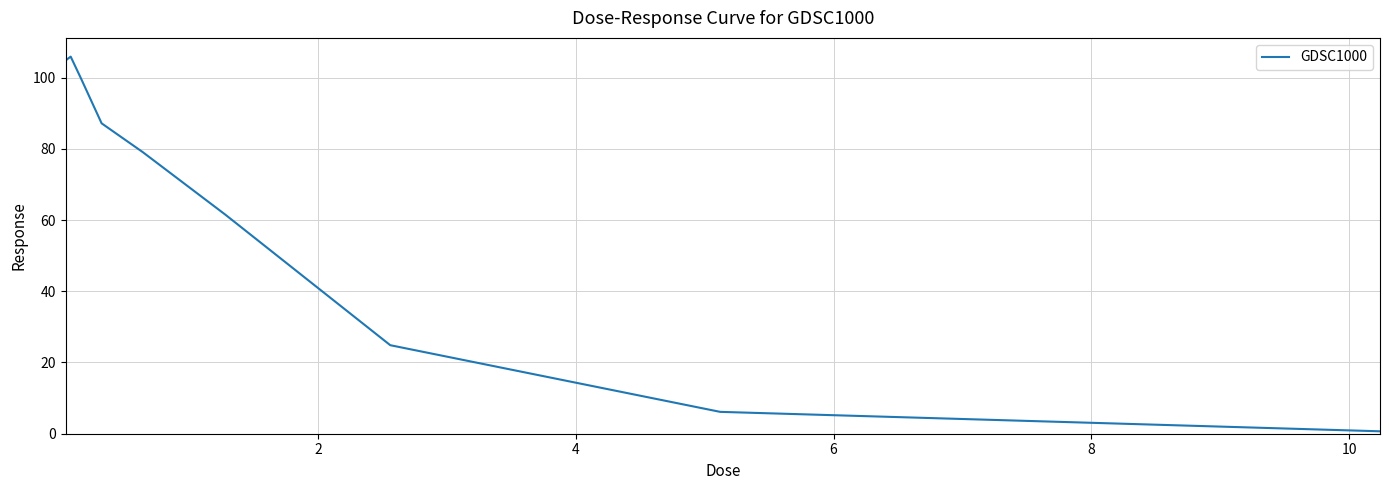

What is the maximum value shown in the chart?

105.9